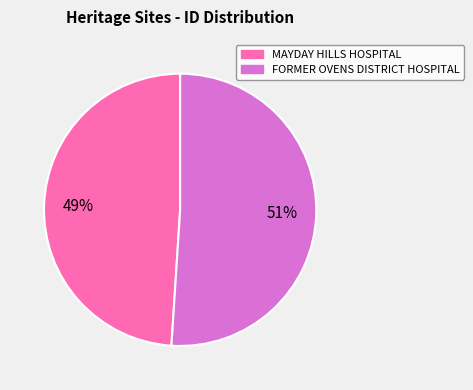

Is FORMER OVENS DISTRICT HOSPITAL the majority of the pie?

Yes